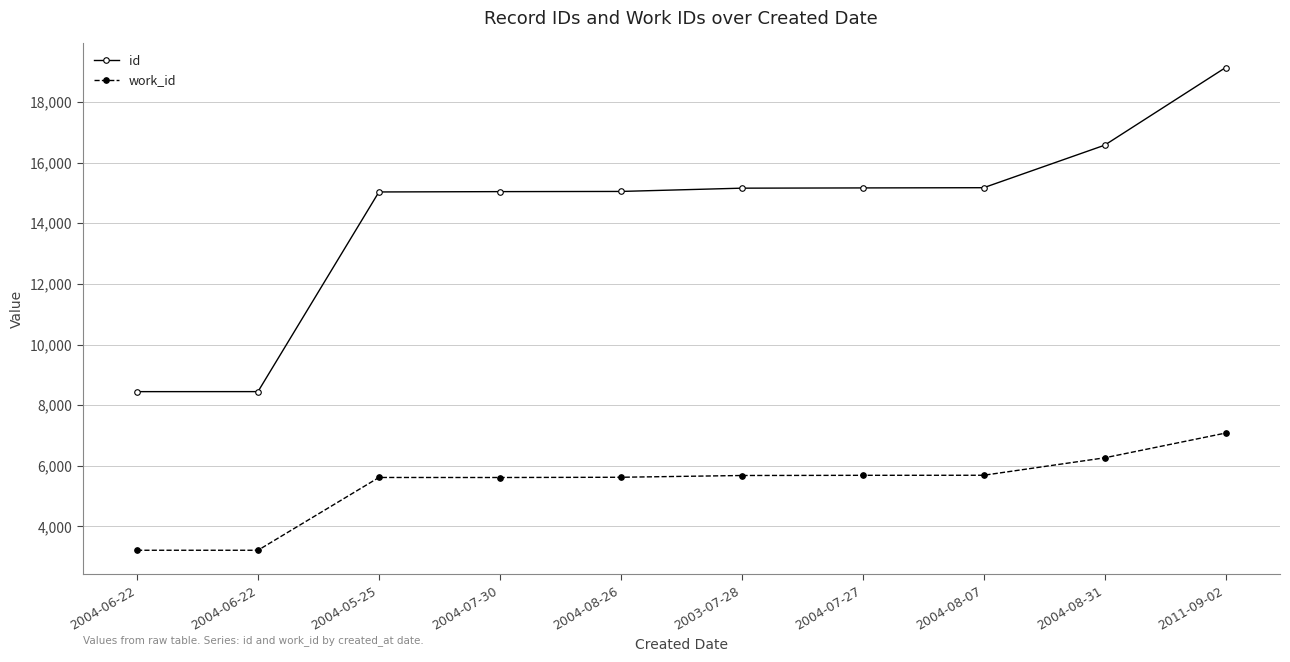

The work_id series shows 3216 at 2004-06-22. True or false?

True